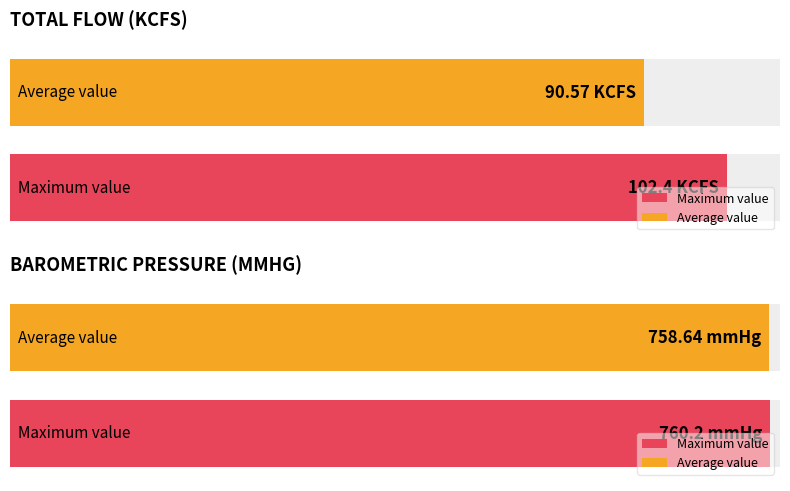

What is the value of the TOTAL FLOW (KCFS) bar at the 12th from the left?

90.5